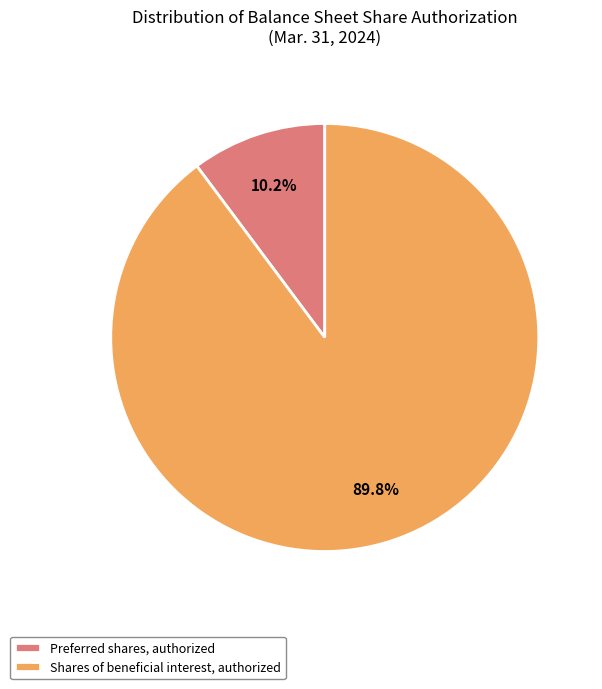

Which slice represents more than half of the pie?

Shares of beneficial interest, authorized